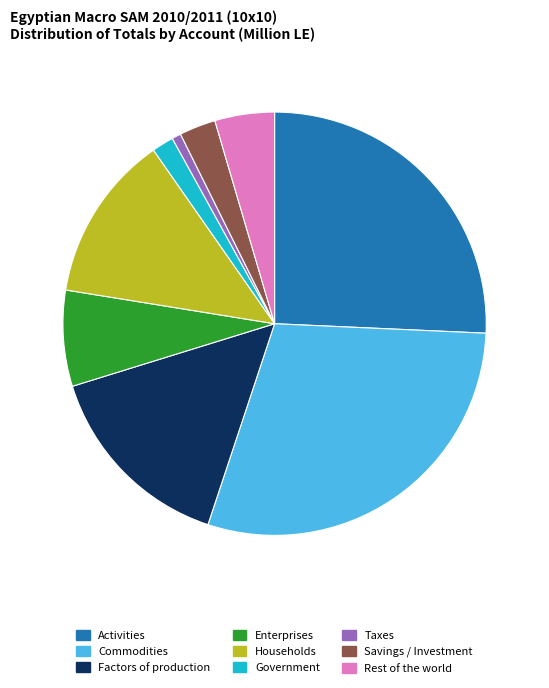

Does any single category account for the majority?

No